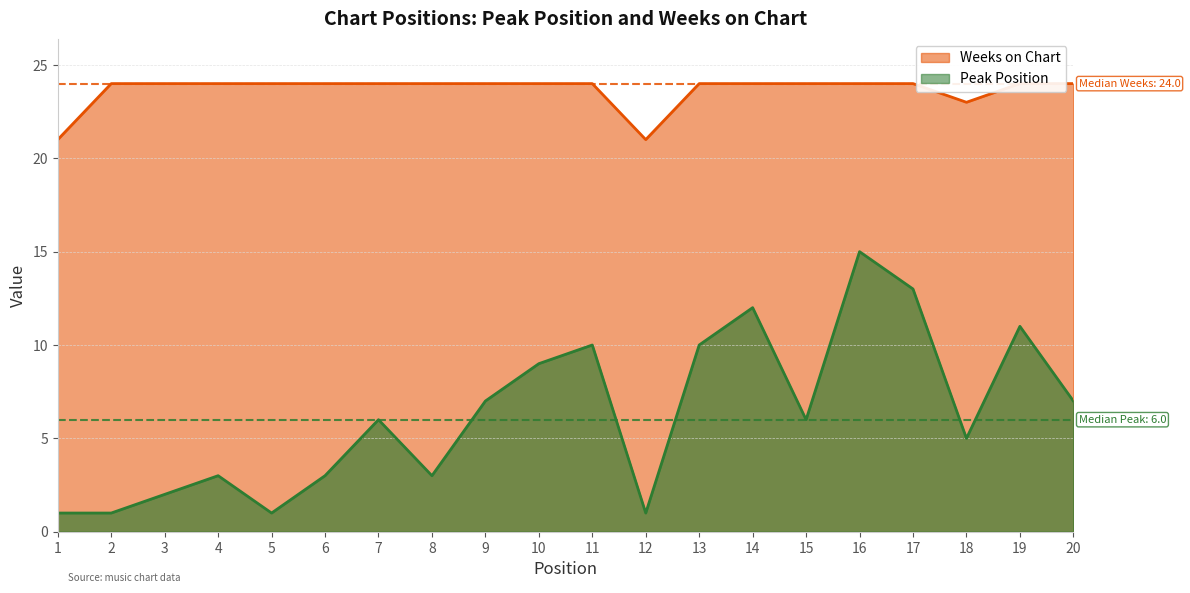

List the labels in order of Weeks on Chart value, smallest first.

1, 12, 18, 2, 3, 4, 5, 6, 7, 8, 9, 10, 11, 13, 14, 15, 16, 17, 19, 20